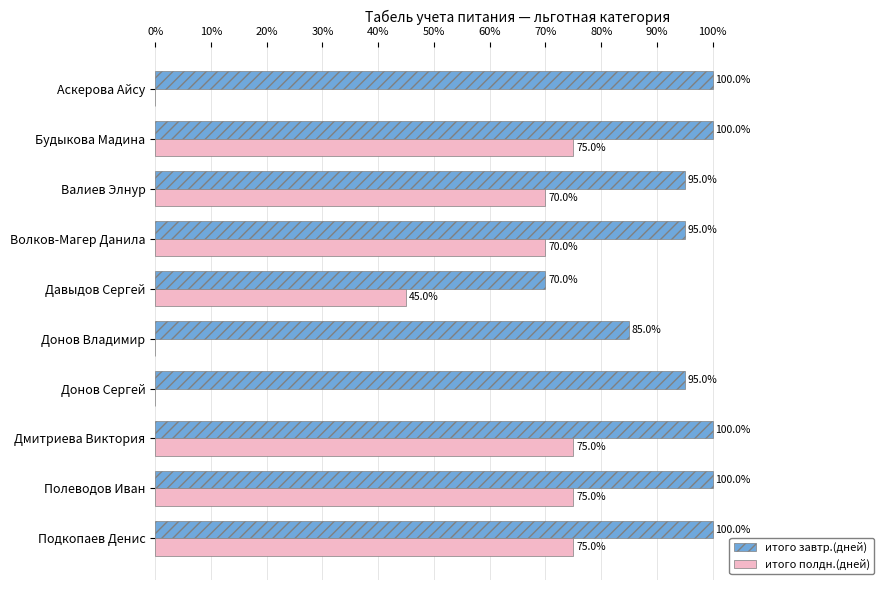

What is the sum of all итого завтр.(дней) values?

940